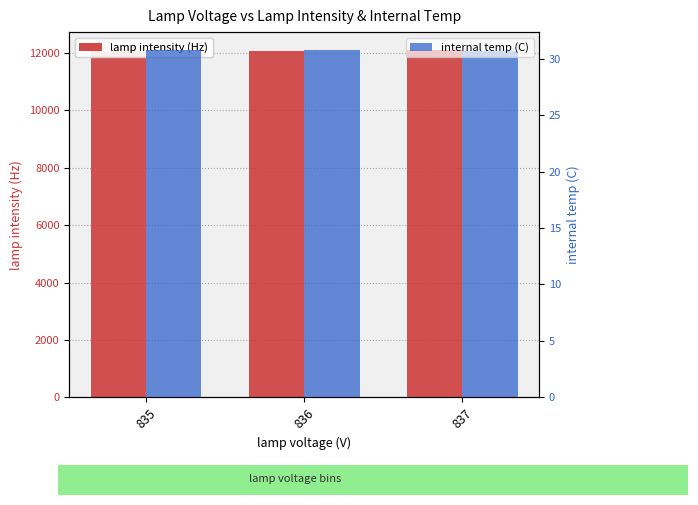

What is the value of the internal temp (C) bar at the 1st from the left?

30.8